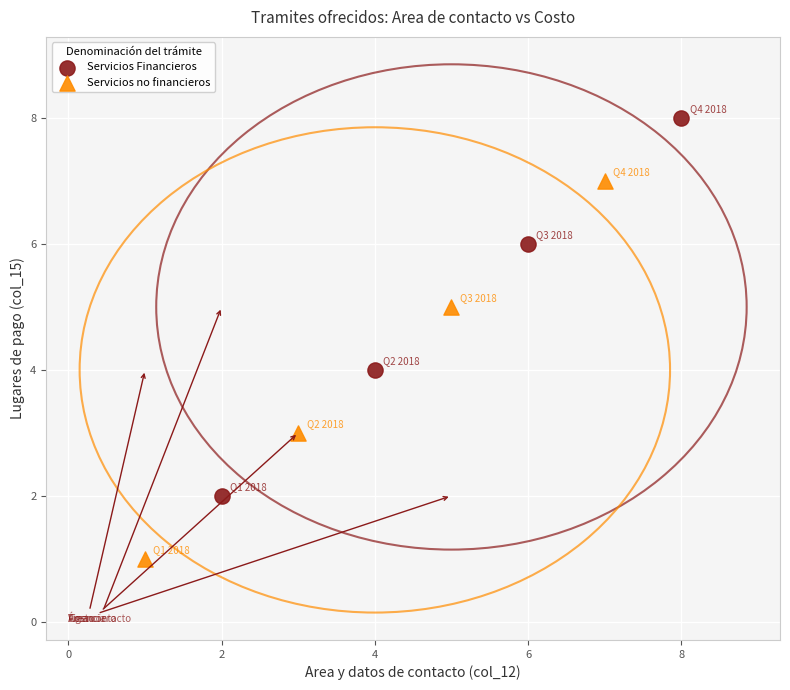

Which series contains the lowest Y value?

Servicios no financieros